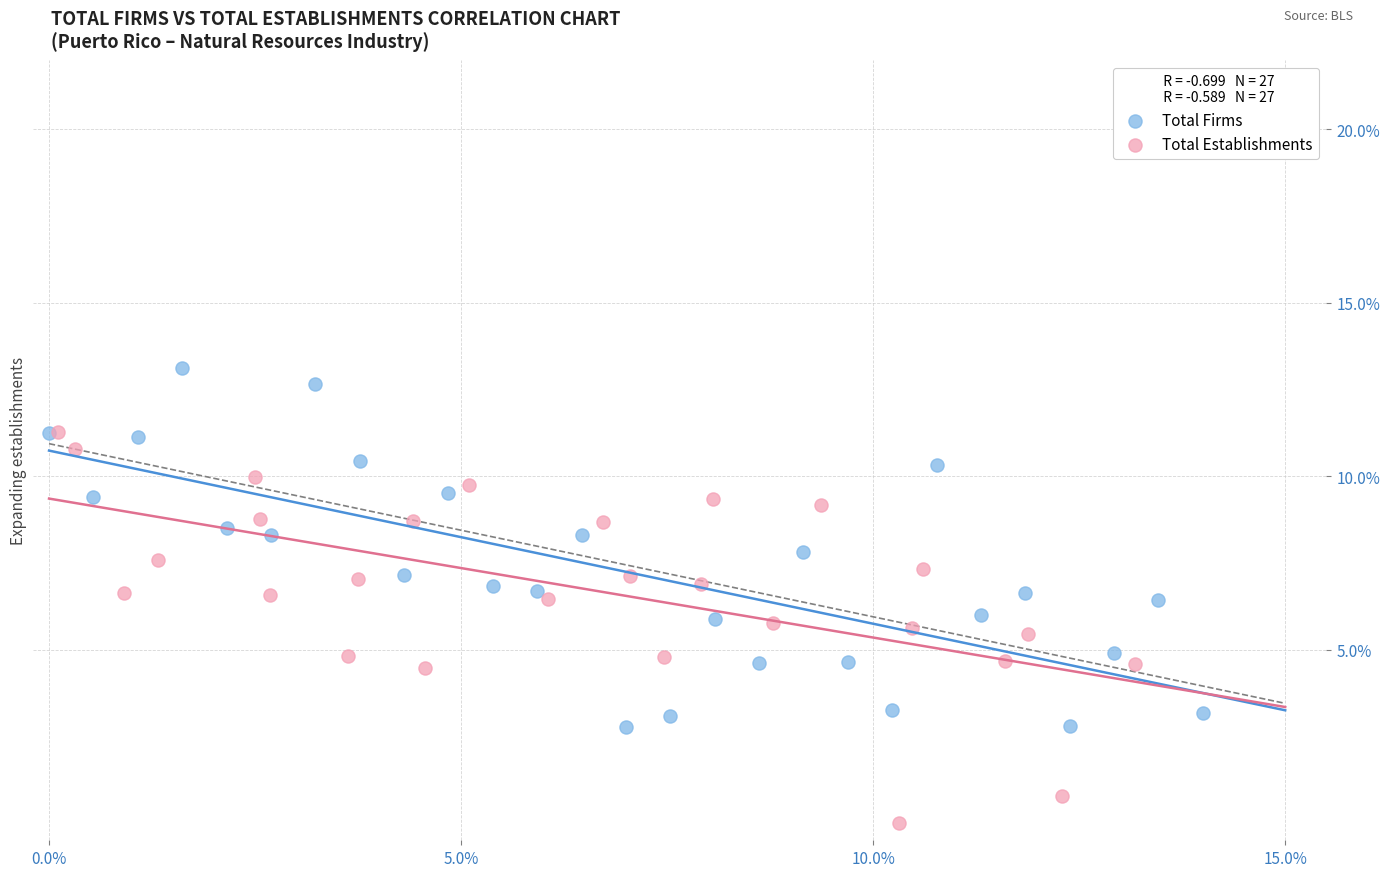

Which series reaches the maximum Y coordinate?

Total Firms